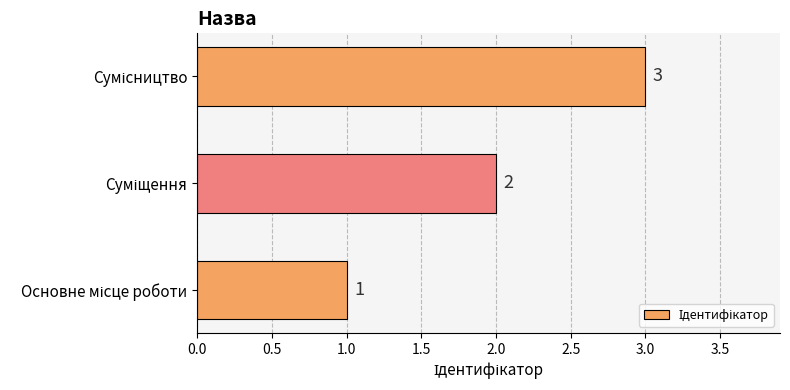

Count the values in the range 1 to 3.

3